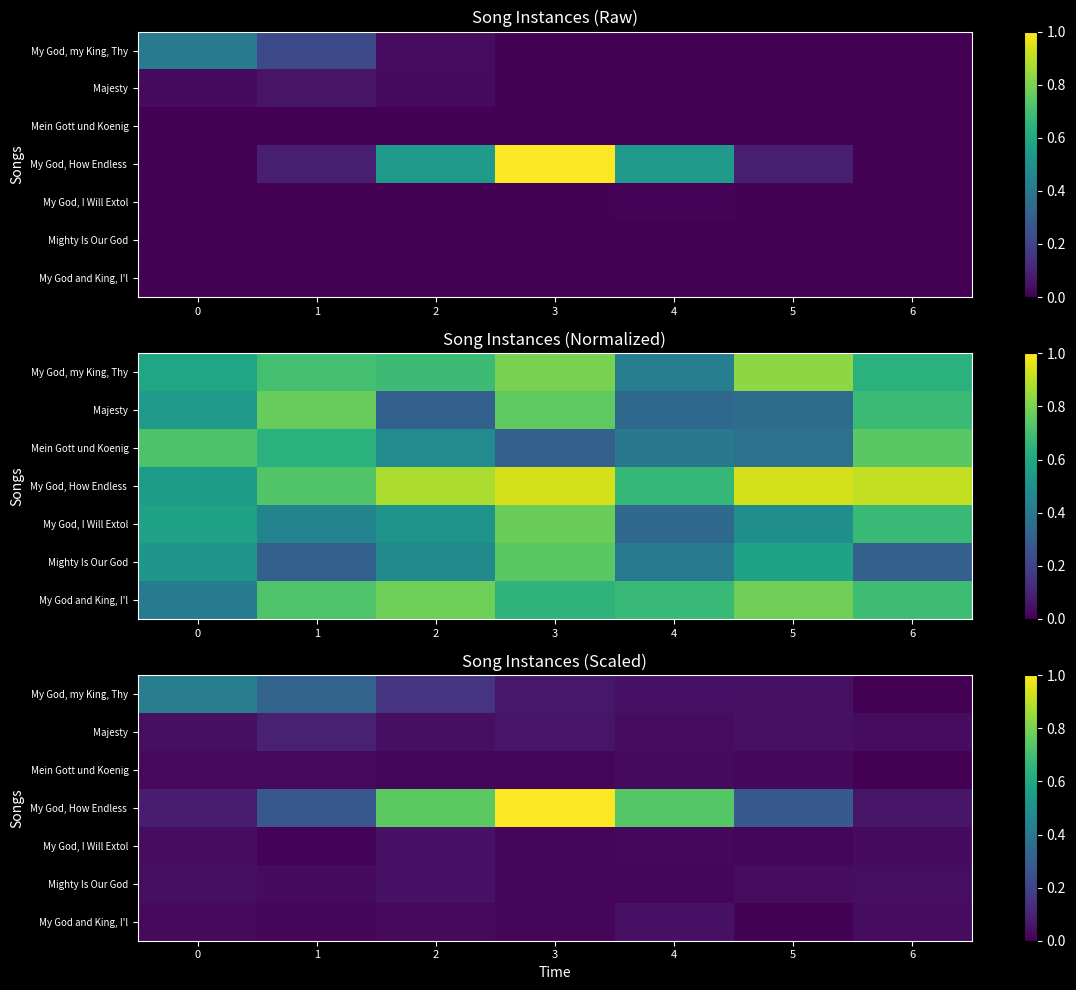

How many distinct data groups are displayed?

7